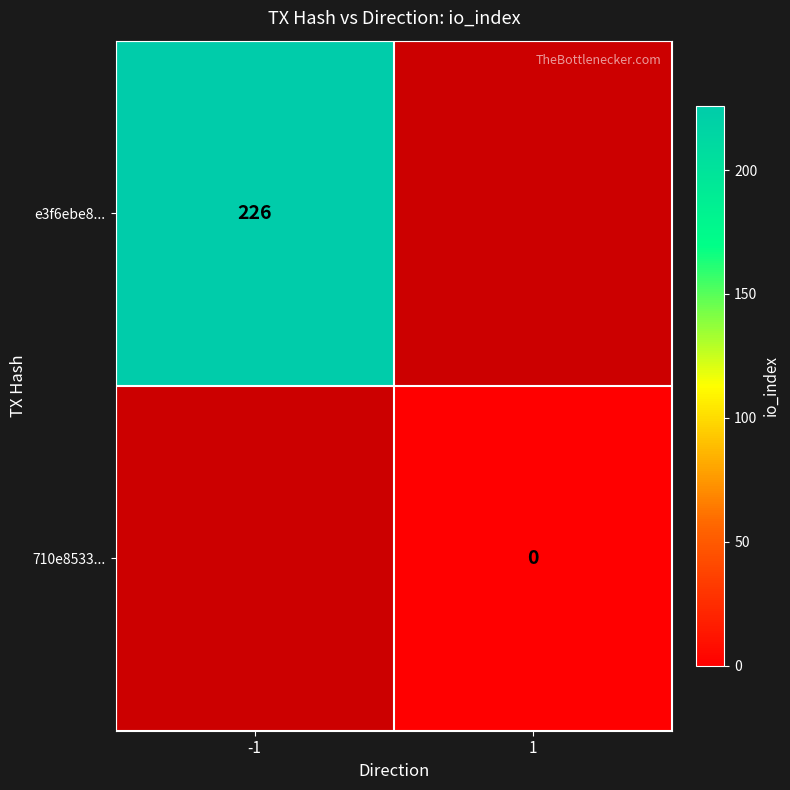

How many values in e3f6ebe8... are above zero?

1